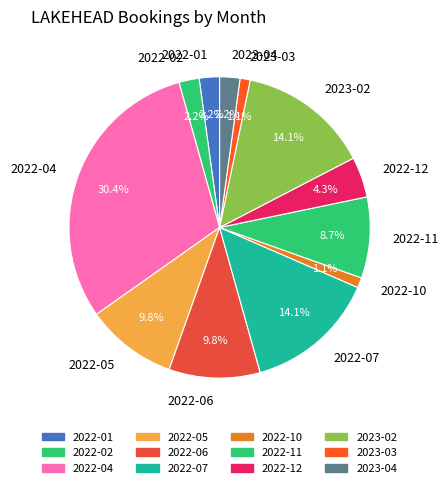

Count the number of slices in the pie.

12